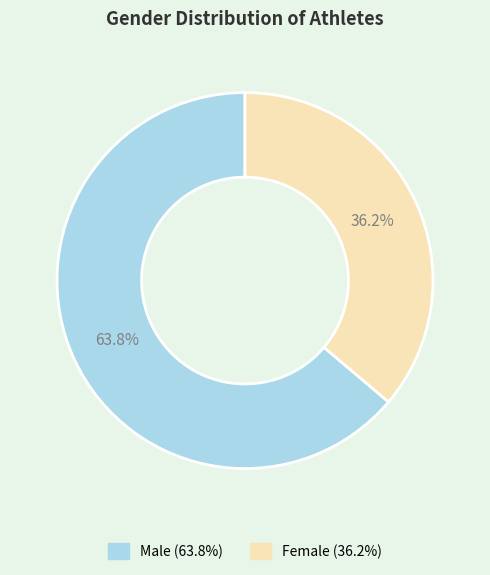

Does any single category account for the majority?

Yes